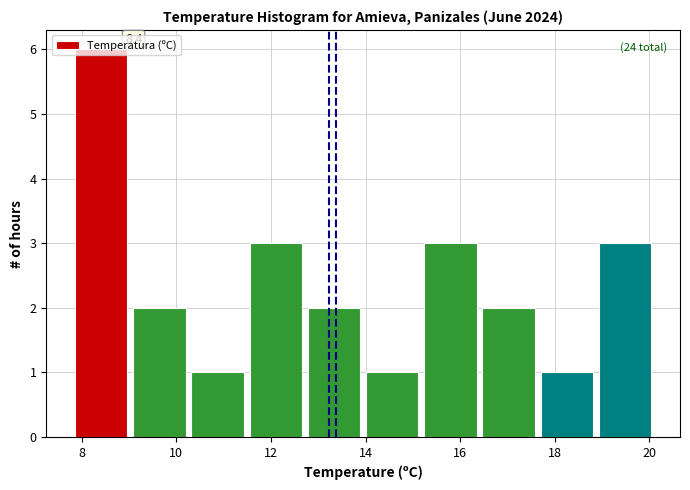

Which range on the x-axis has the tallest bar?

7.8 to 9.0